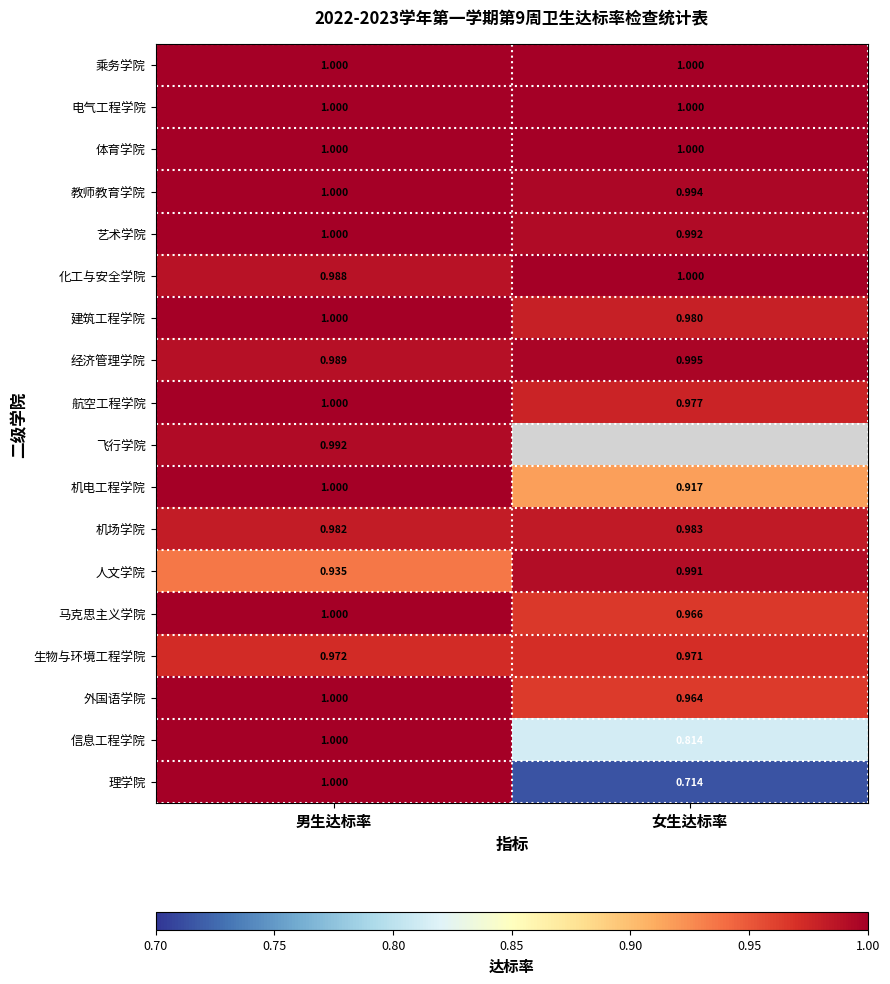

What value does the 信息工程学院 series have at 男生达标率?

1.0